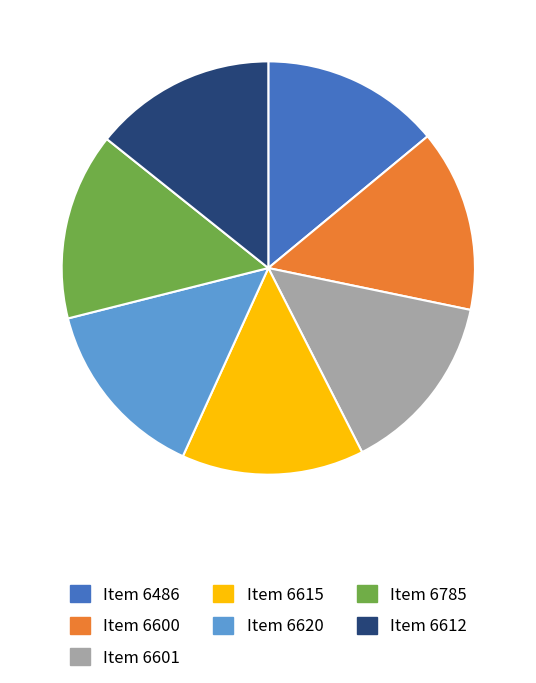

Approximately how many times larger is the value at Item 6620 compared to Item 6612?

1.0